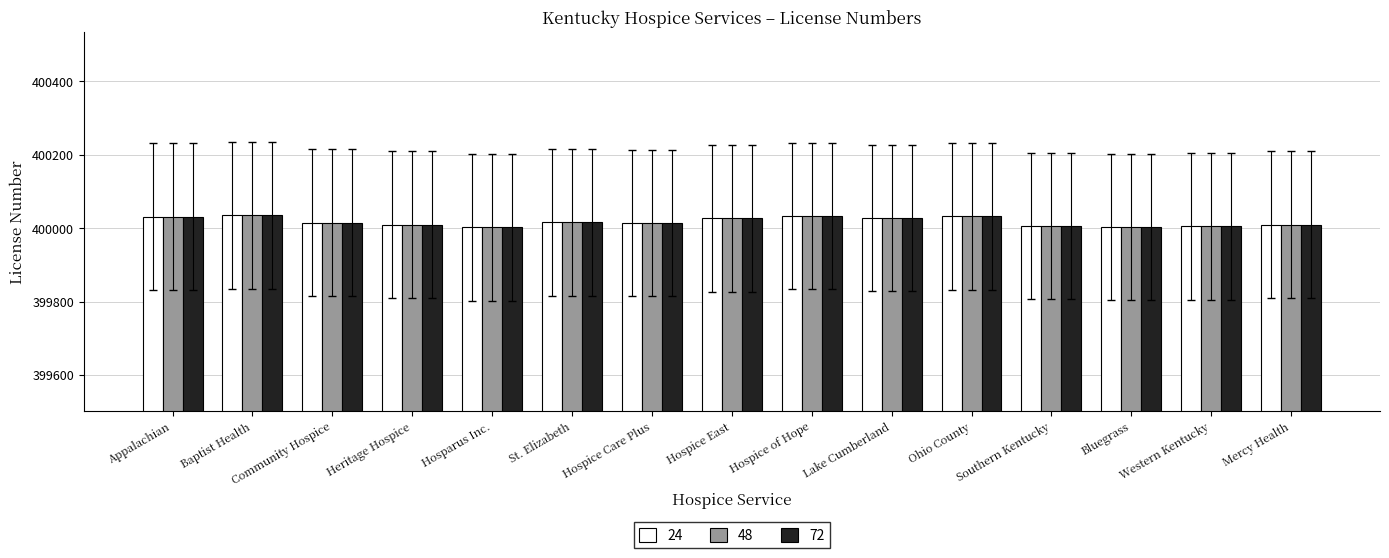

Is the value of 72 at Hospice East greater than the value of 48 at Southern Kentucky?

Yes